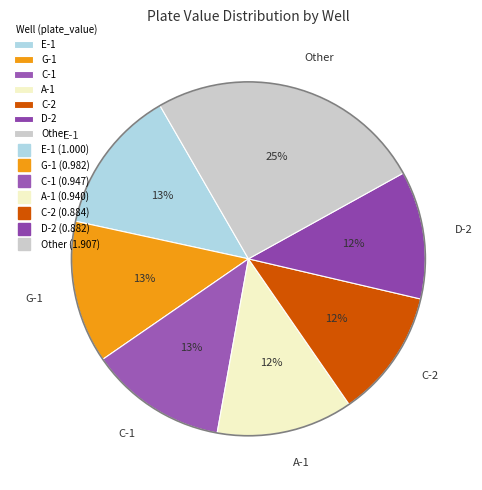

To the nearest percent, what percentage of the pie is C-2?

12%